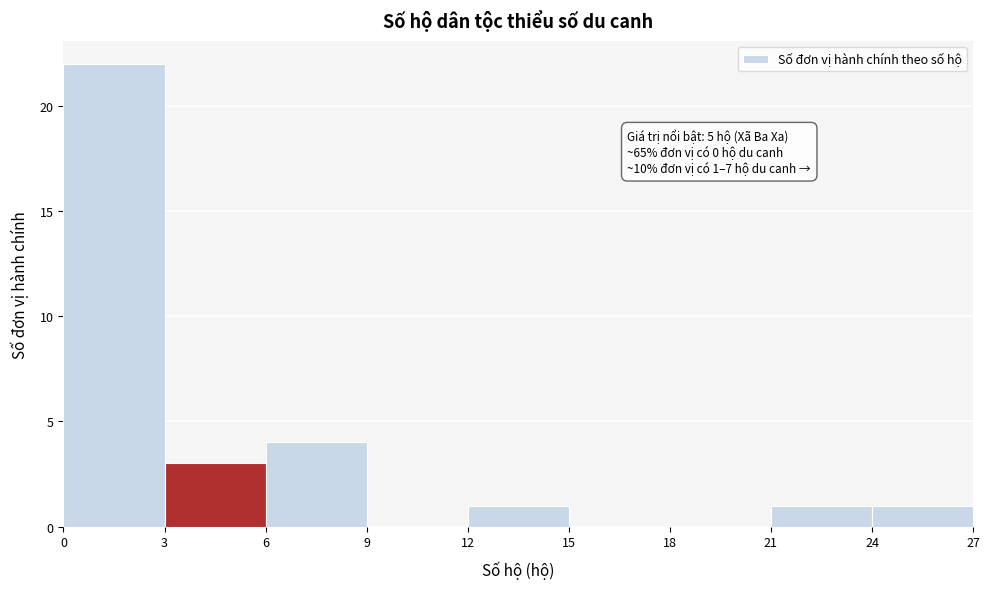

Over which range of the x-axis is the bar tallest?

0 to 3